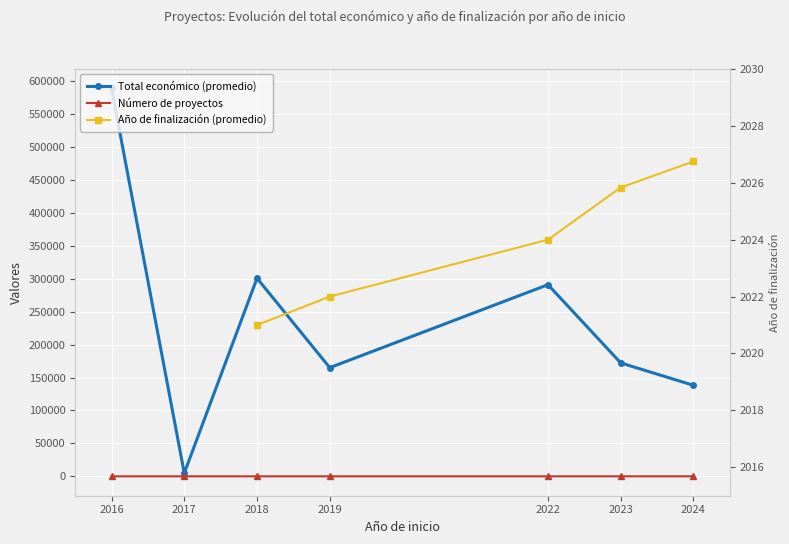

How many data points does each series have?

7